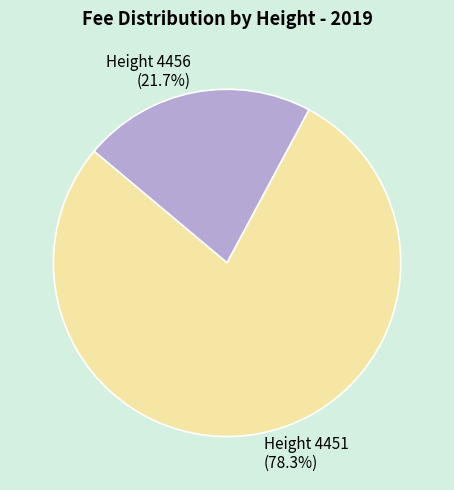

How many segments does this pie chart have?

2